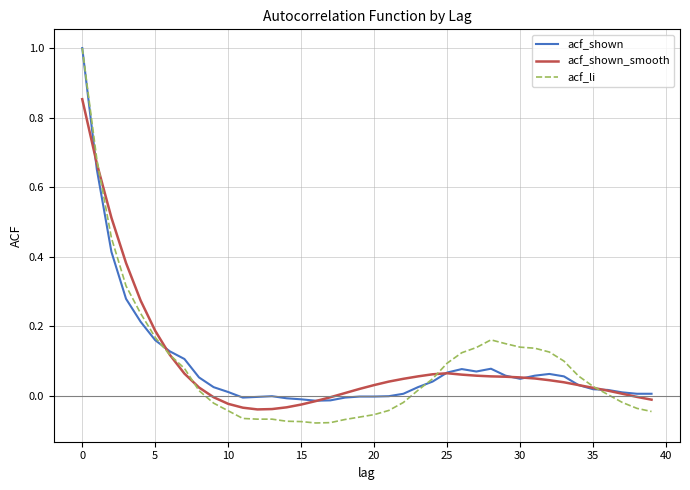

What is the maximum value shown in the chart?

1.0